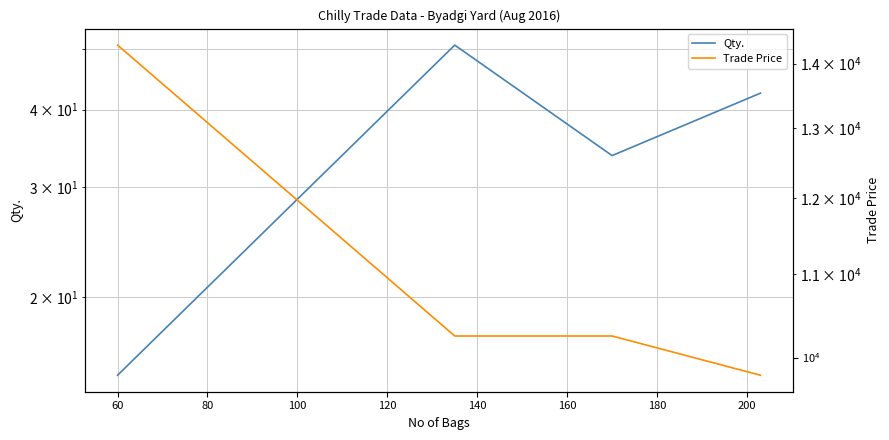

How many Trade Price values are between 10250 and 14300?

3